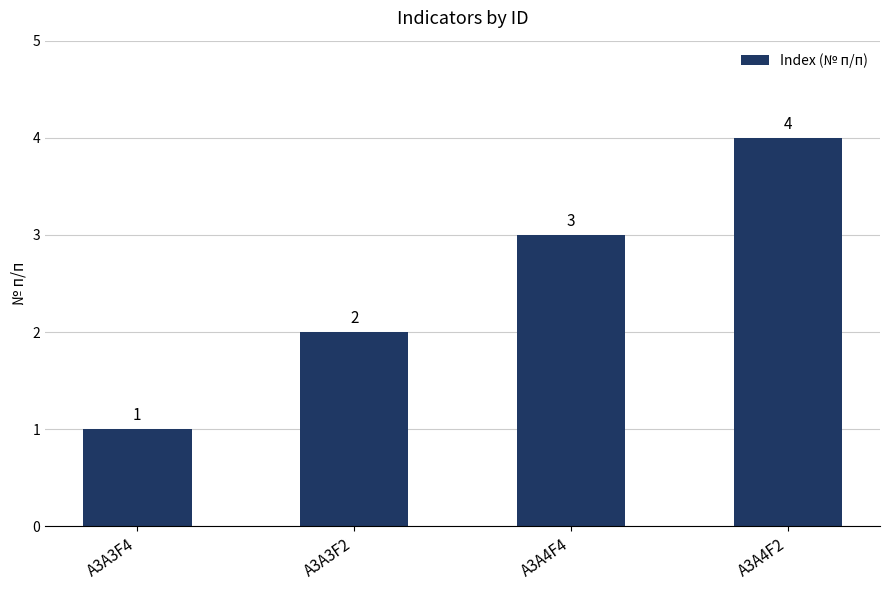

The value at A3A3F4 is 2. True or false?

False